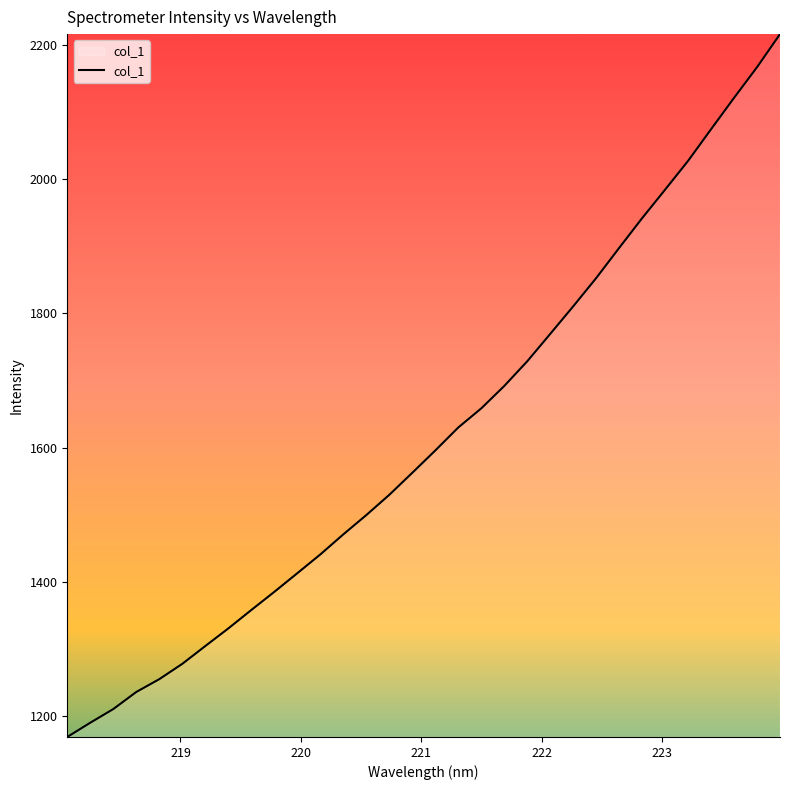

Reading left to right, what are all the values shown in this chart?

1169.4	1190.6	1211.0	1236.4	1255.5	1278.3	1304.8	1331.0	1358.5	1385.5	1413.2	1441.2	1471.0	1499.8	1529.9	1562.7	1595.9	1630.1	1658.6	1691.9	1728.7	1769.5	1810.5	1852.5	1897.4	1941.7	1984.1	2027.0	2074.0	2120.7	2166.3	2215.5